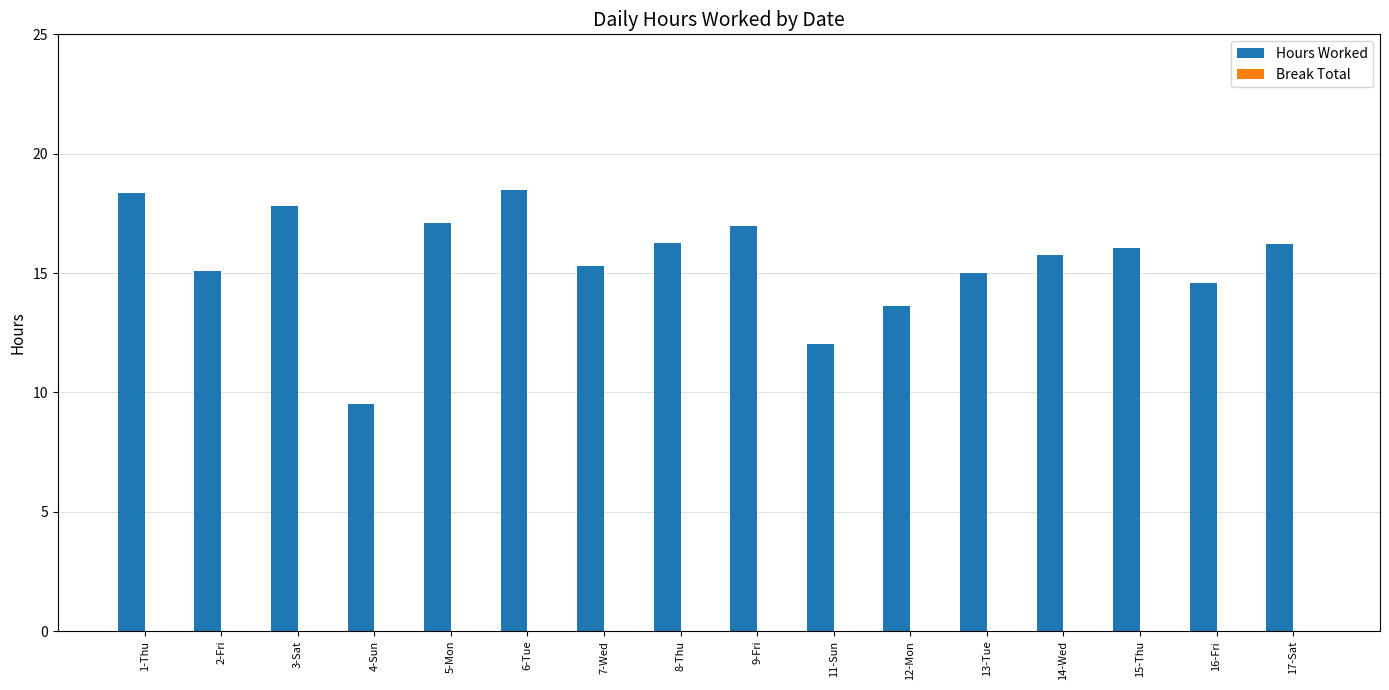

What is the greatest value displayed?

18.5